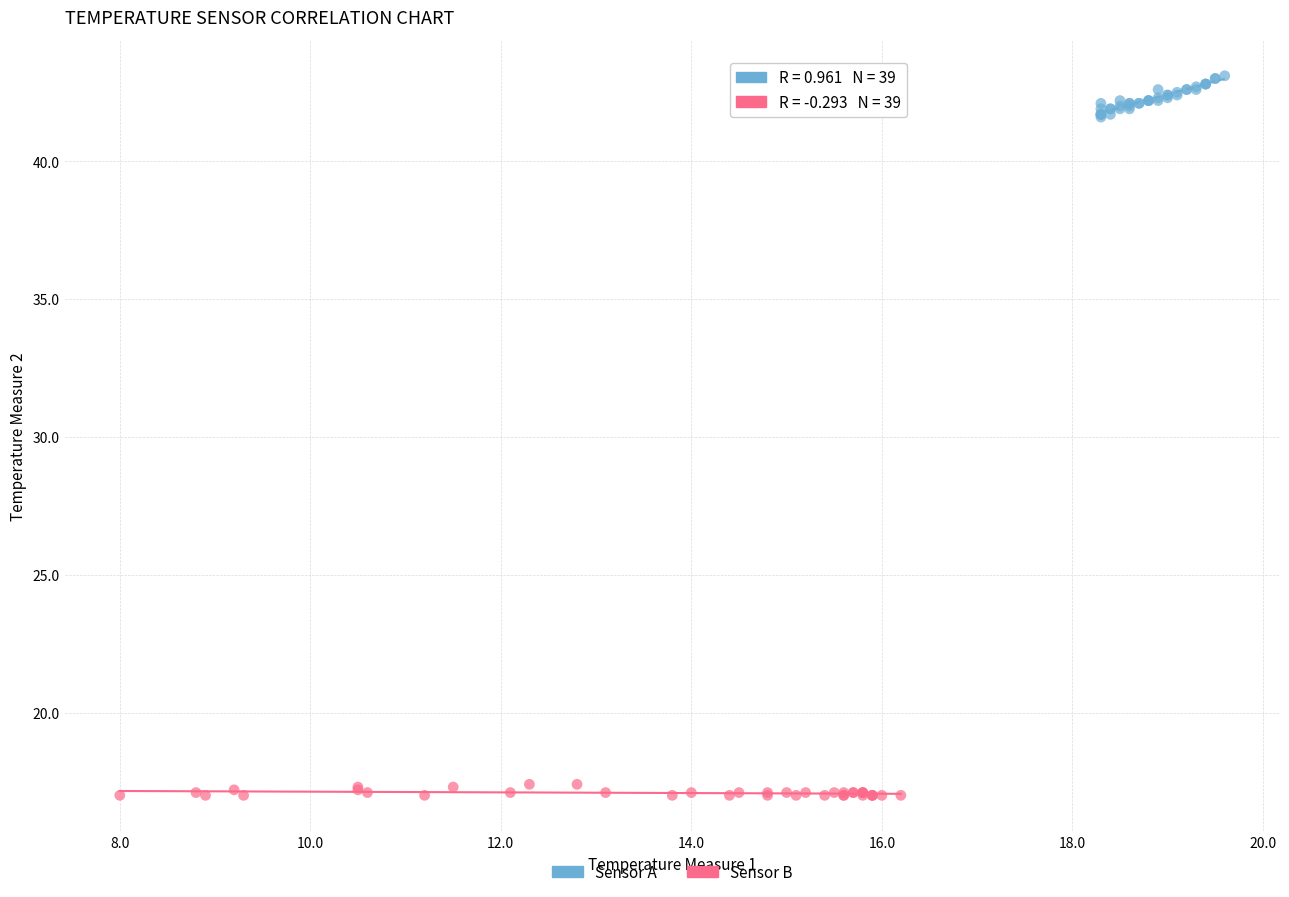

Which series reaches the maximum Y coordinate?

Sensor A